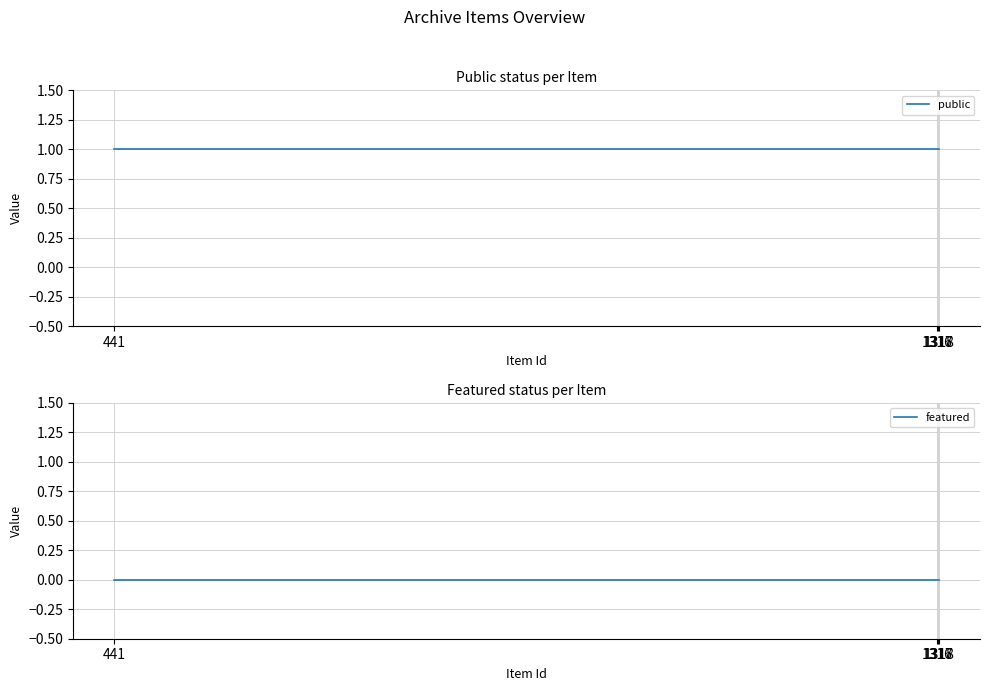

At which category is the sum across all series the highest?

441